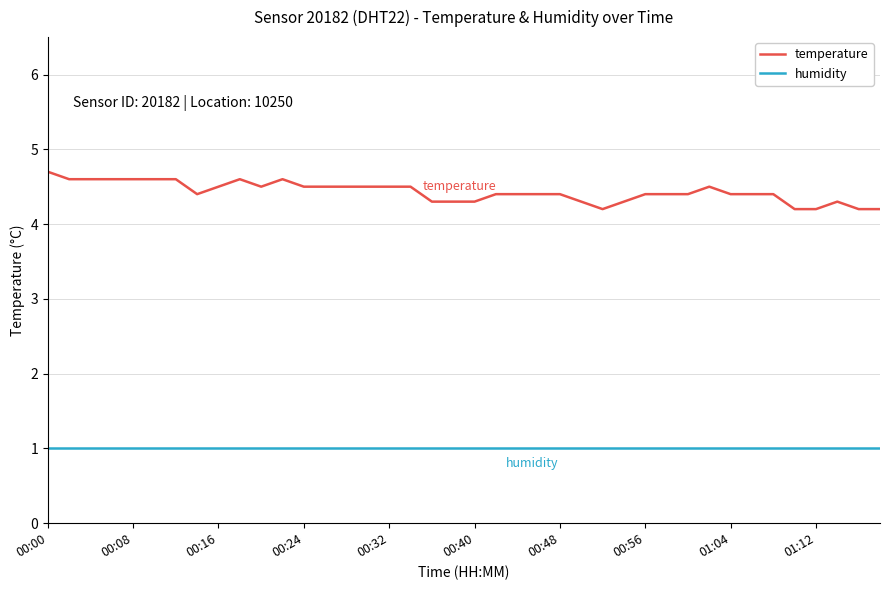

Which series has the widest spread of values?

temperature